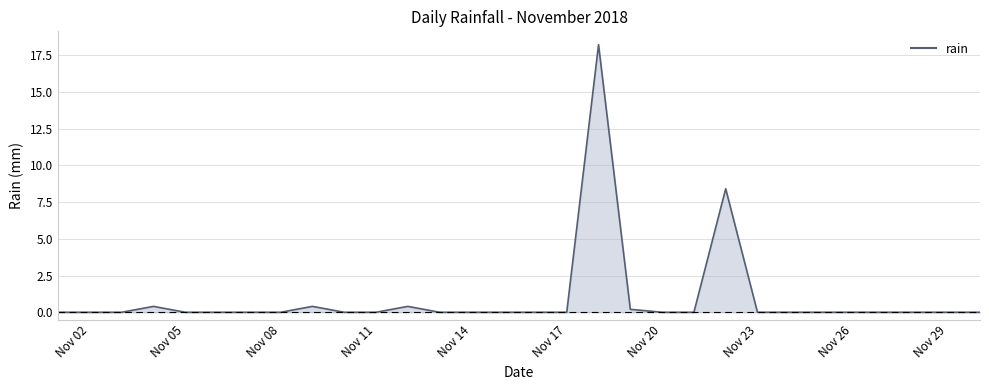

What is the greatest value displayed?

18.2